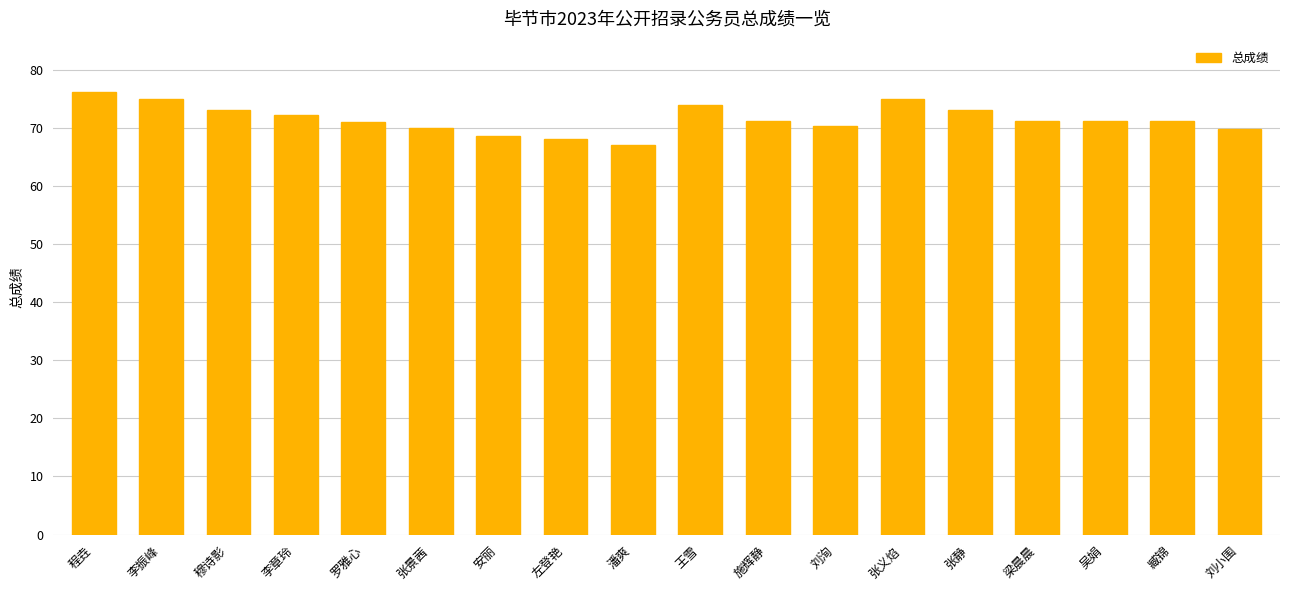

What is the smallest value displayed?

67.0